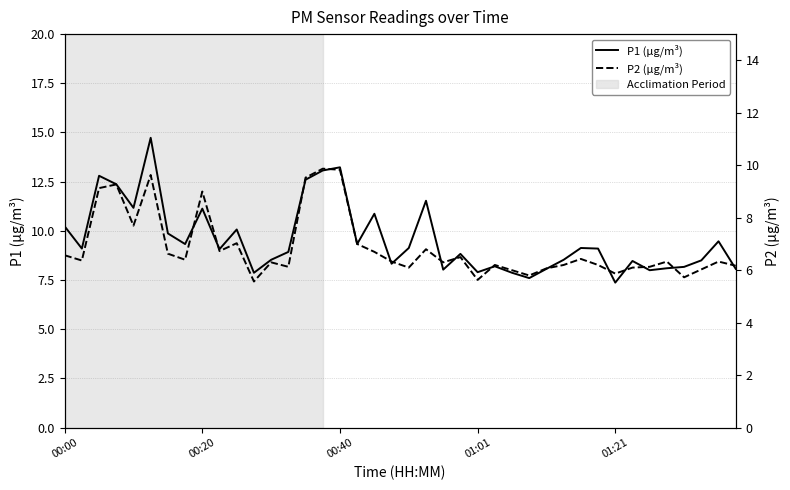

How many lines are shown in the chart?

2